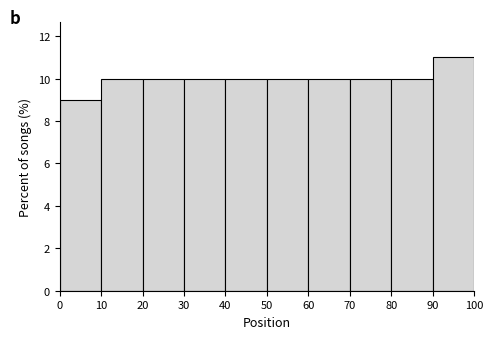

Reading left to right, transcribe this chart: for each bar, give the range it covers on the x-axis and its height. The values are not printed on the chart, so give them approximately, as read against the axis.

0 to 10: 9
10 to 20: 10
20 to 30: 10
30 to 40: 10
40 to 50: 10
50 to 60: 10
60 to 70: 10
70 to 80: 10
80 to 90: 10
90 to 100: 11